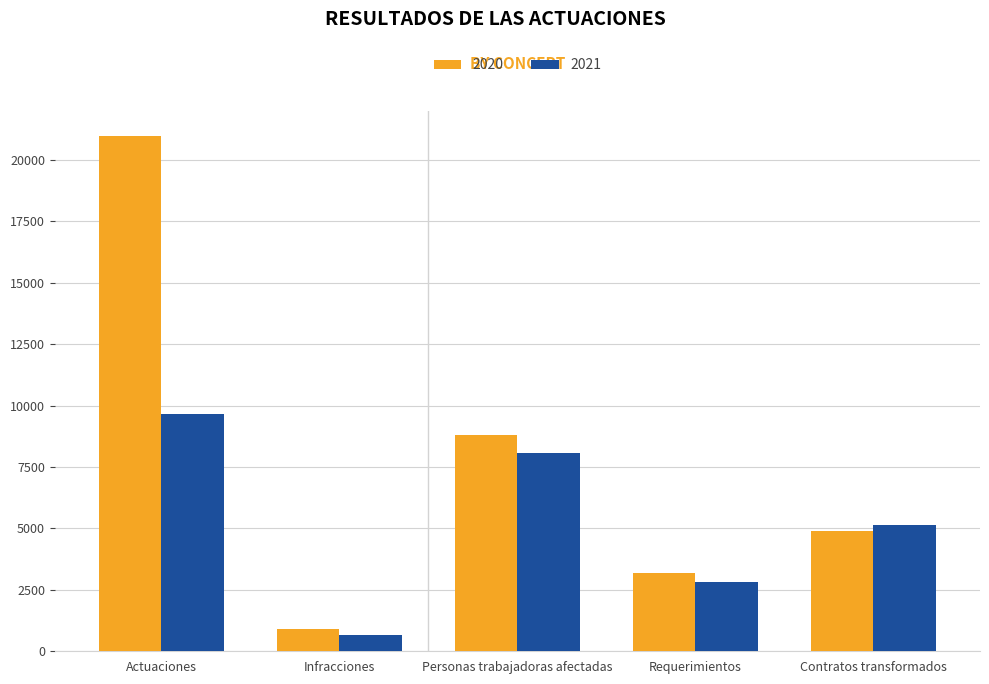

What is the smallest value displayed?

682